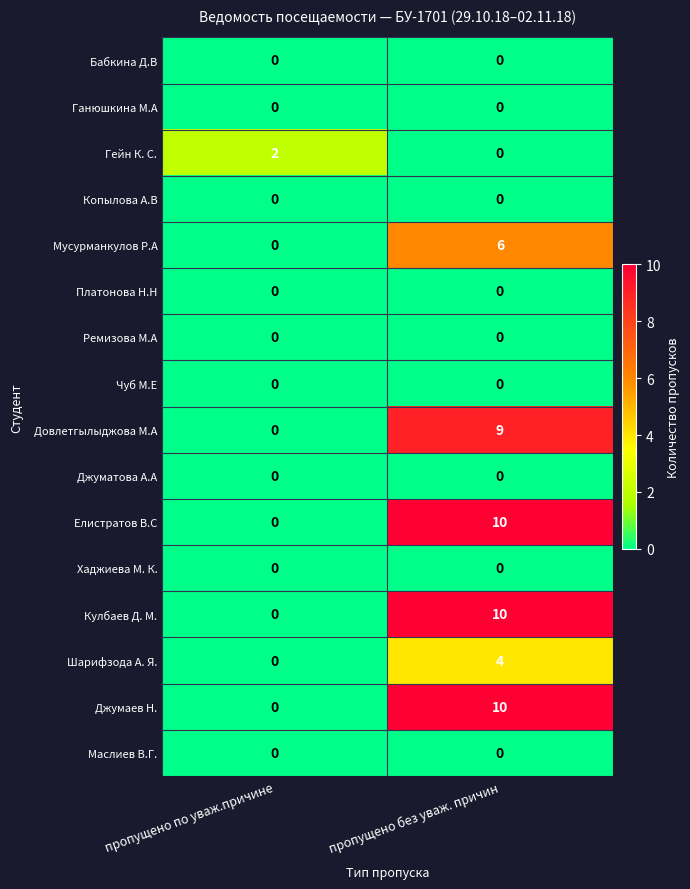

Rank the categories by Джумаев Н. value from highest to lowest.

пропущено без уваж. причин, пропущено по уваж.причине